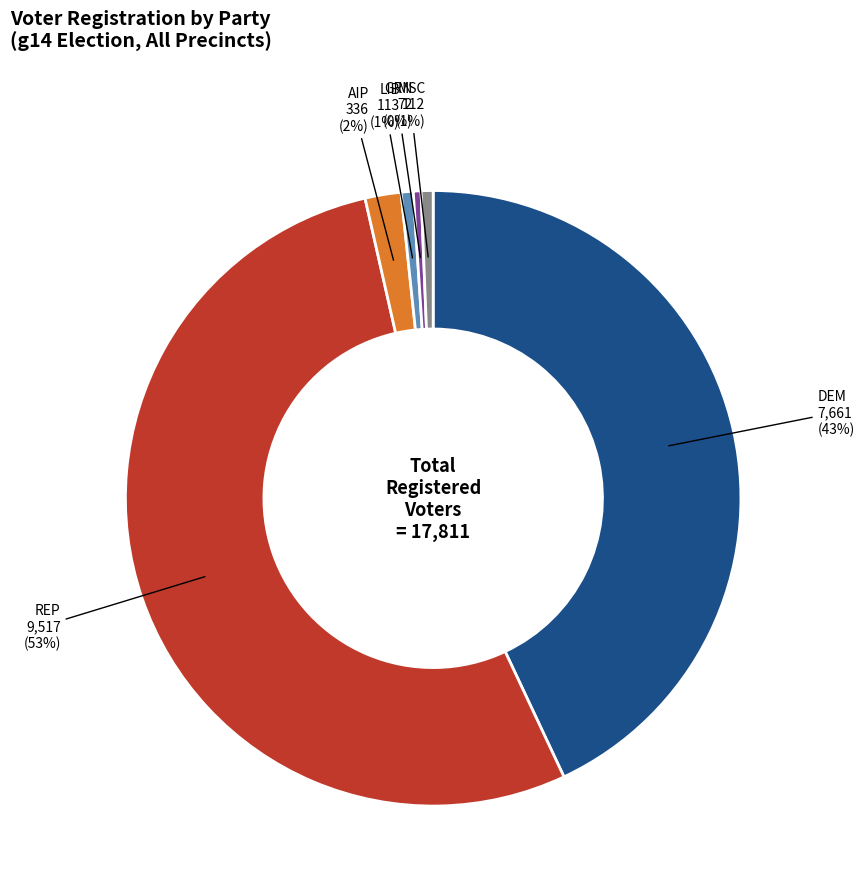

To the nearest percent, what is the average slice percentage?

17%